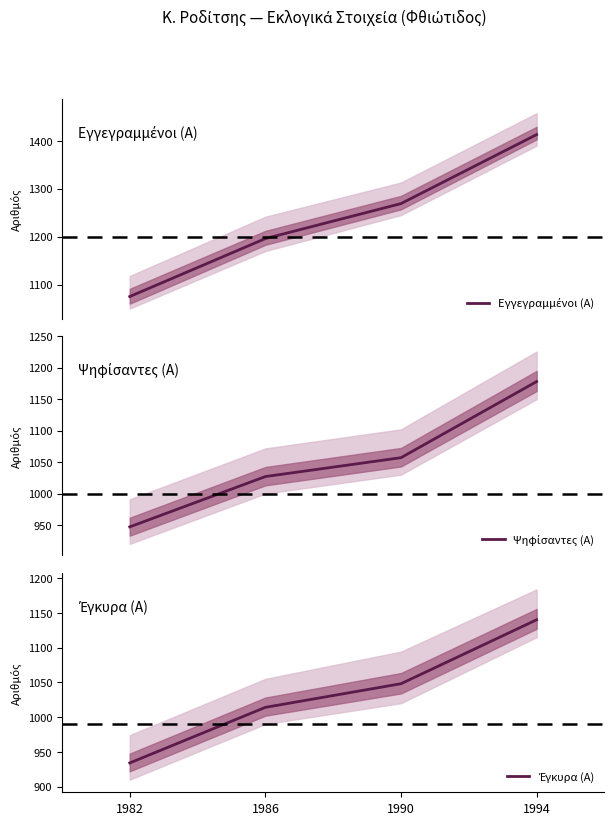

At which label does Έγκυρα (Α) first exceed 1048?

1994